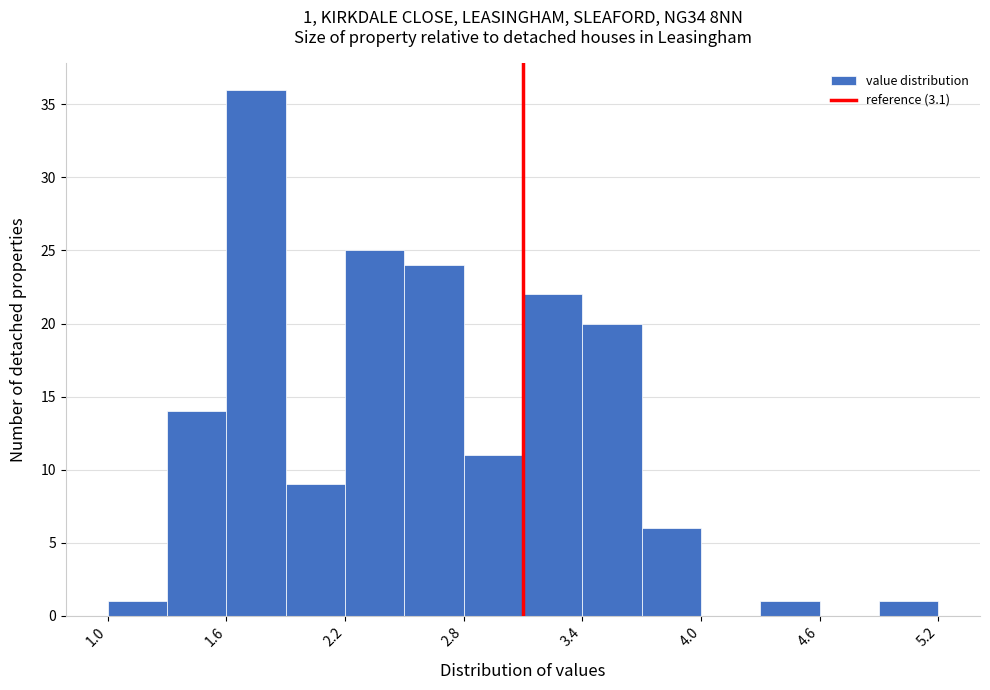

Around what value on the x-axis is the tallest bar? Give the approximate position of its centre, as read against the axis.

1.8